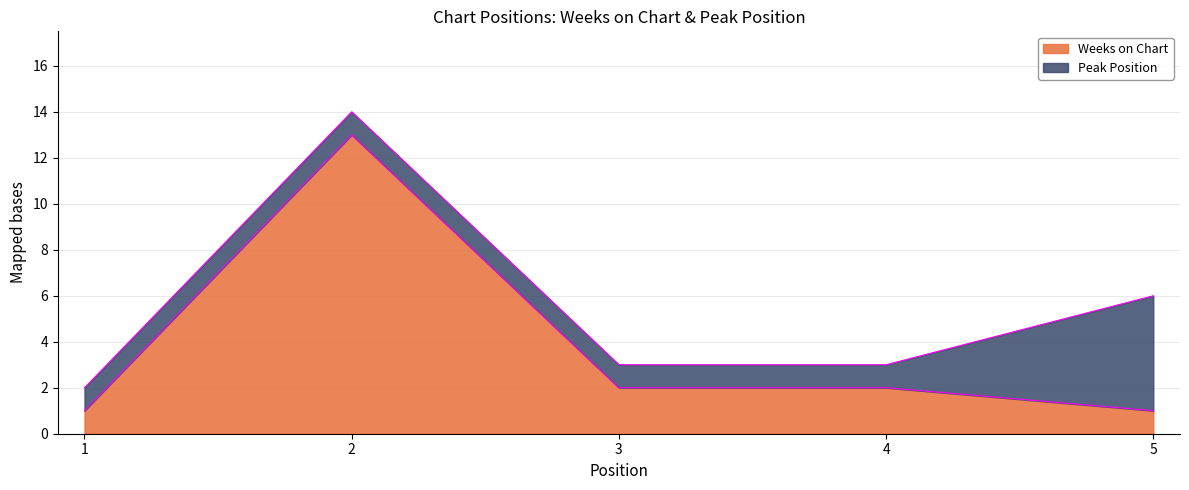

Where is the first local maximum?

2